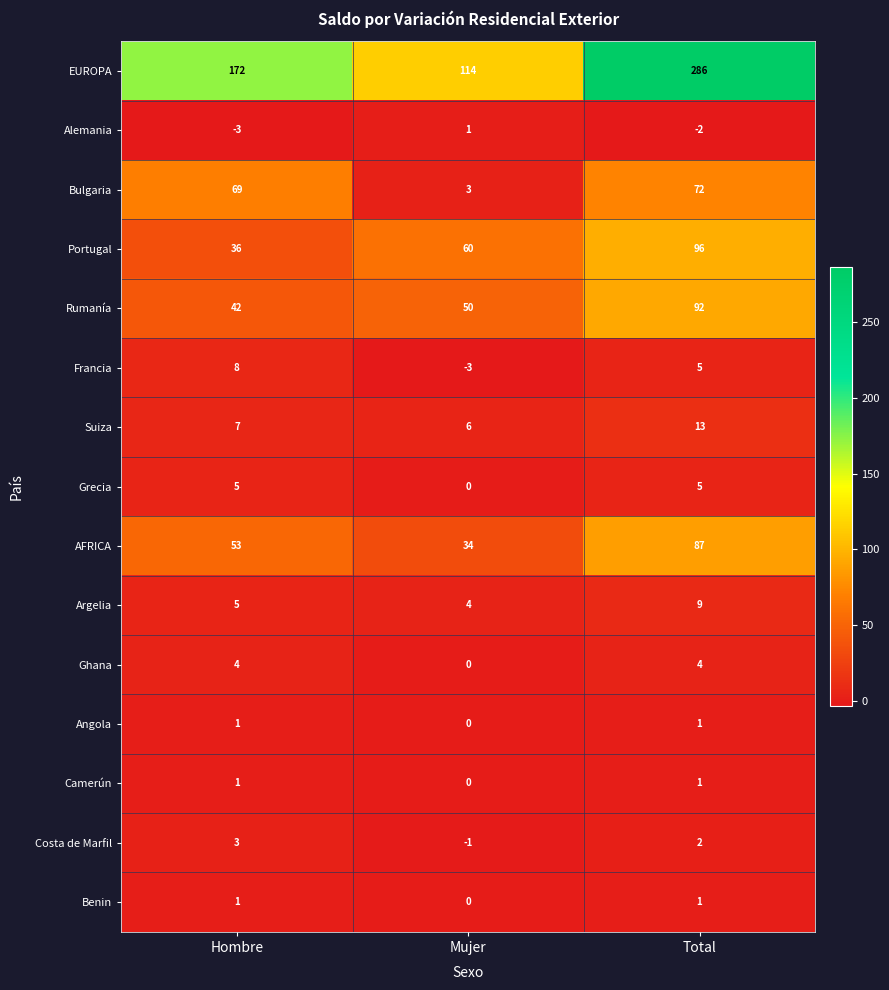

What is the total value across all series at Mujer?

268